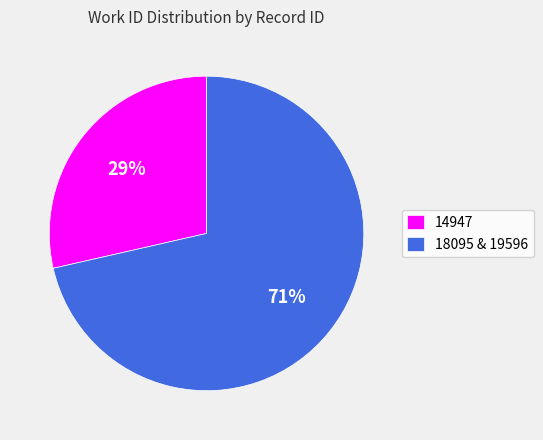

Which has a higher value, 18095 & 19596 or 14947?

18095 & 19596